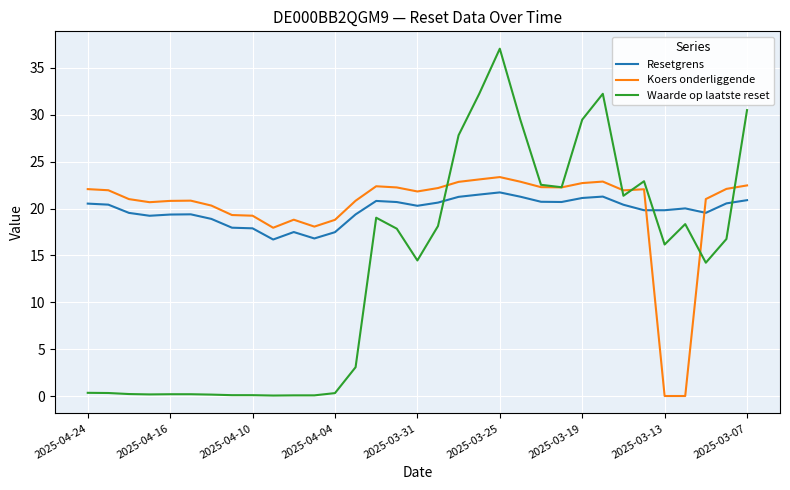

True or false: Resetgrens and Koers onderliggende cross at least once.

True